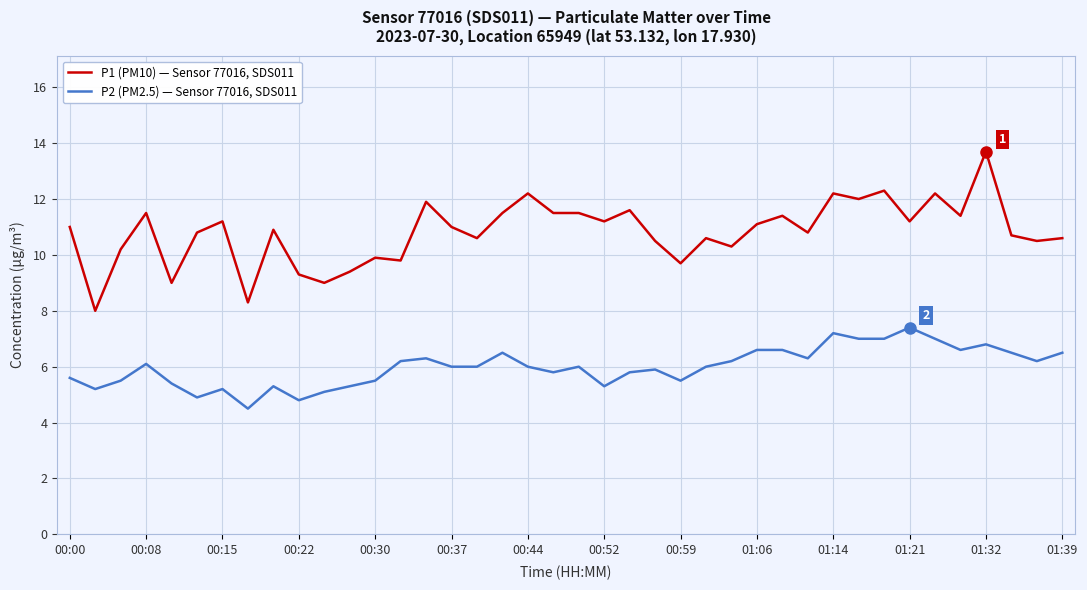

Which series has the largest range (max minus min)?

P1 (PM10) — Sensor 77016, SDS011